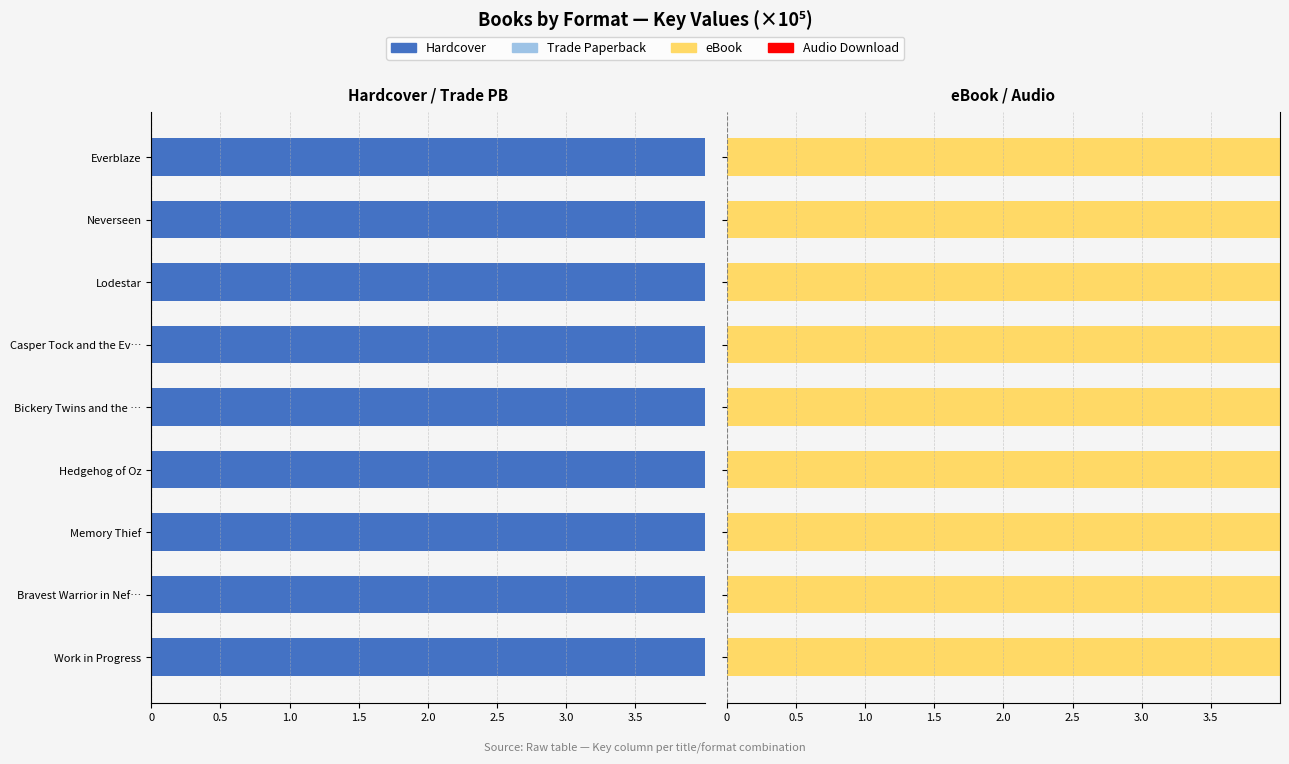

Which series has the largest total across all categories?

eBook